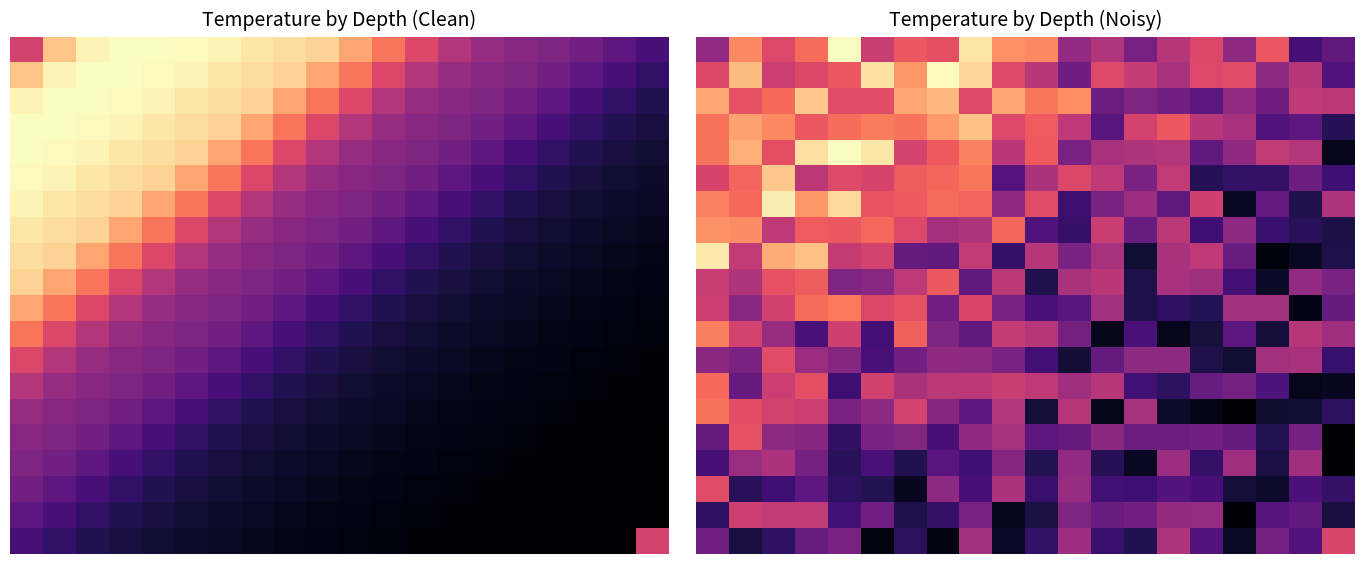

What is the total value across all series at 17?

337.9